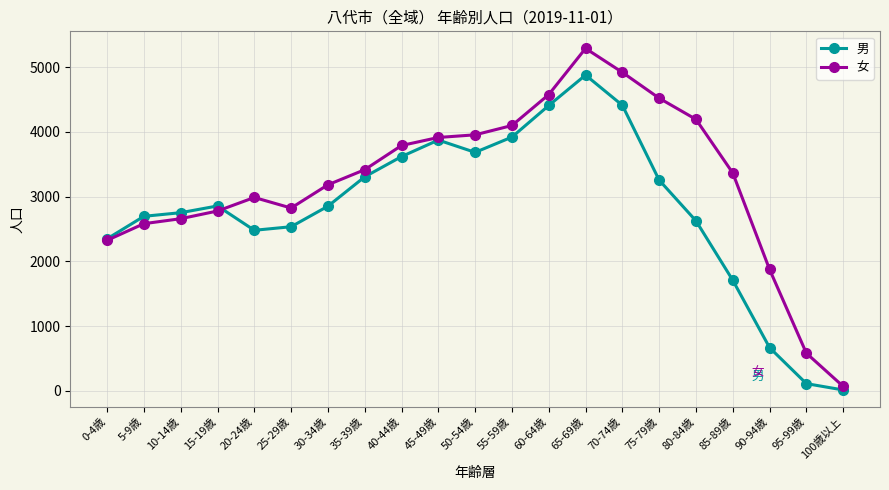

Between 70-74歳 and 75-79歳, which series saw the biggest shift?

男